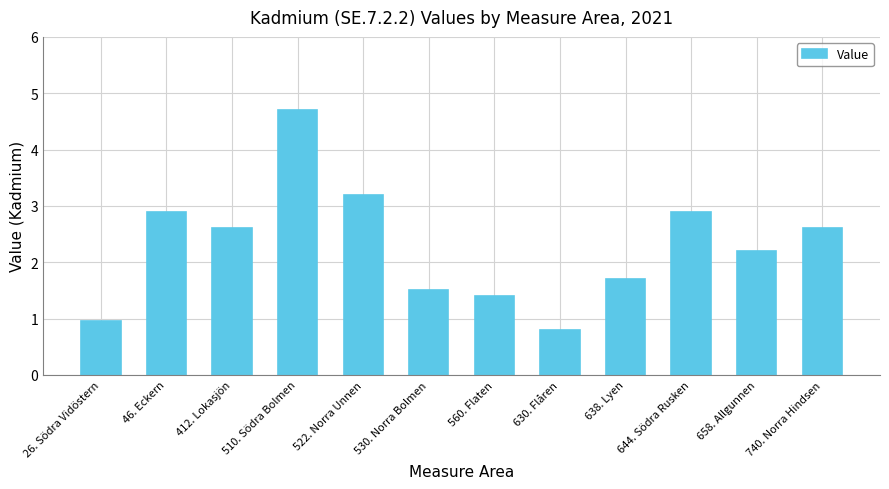

Is it true that the value at 530. Norra Bolmen is 2.3?

False